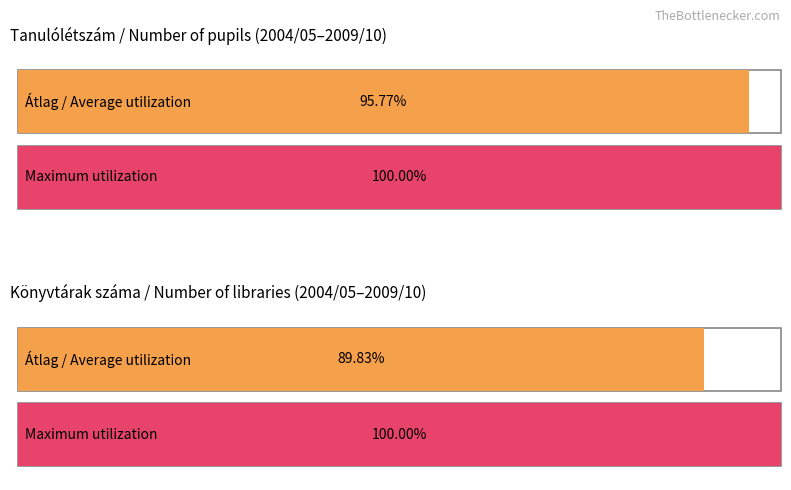

Are the bars grouped side by side (vs. stacked)?

Yes